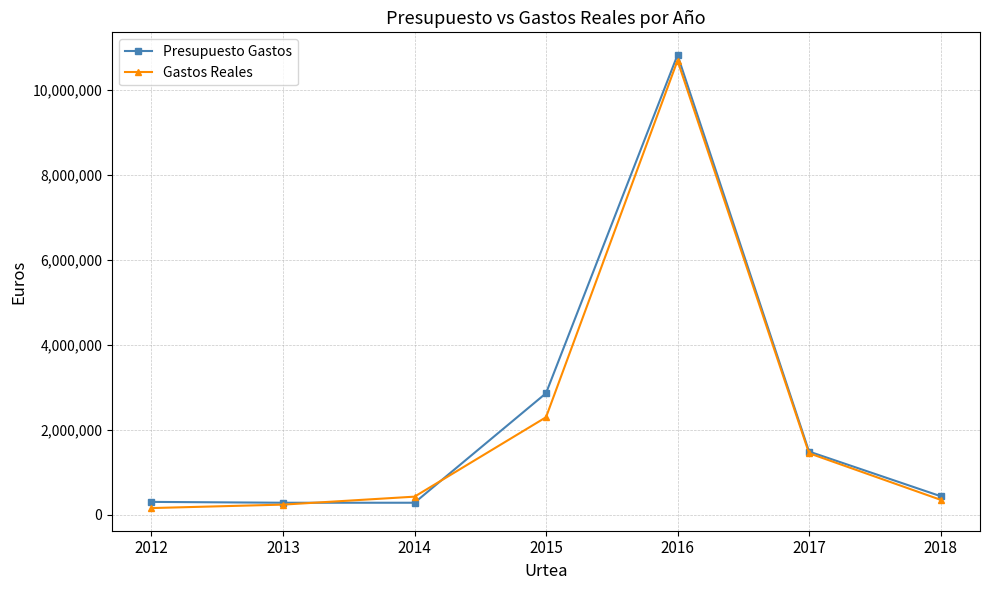

At which label is Presupuesto Gastos closest to 5552613?

2015